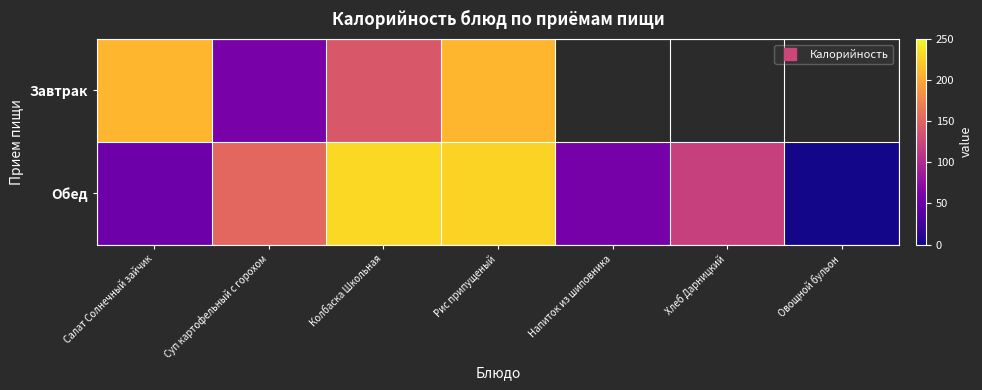

Is it true that Обед equals 79.5 at Напиток из шиповника?

False